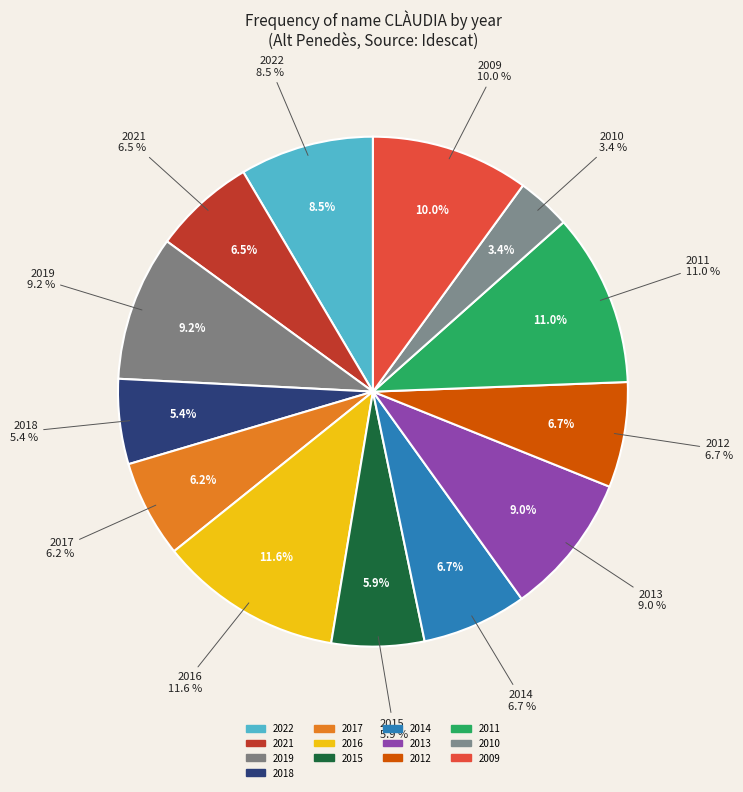

Which slice is the smallest?

2010